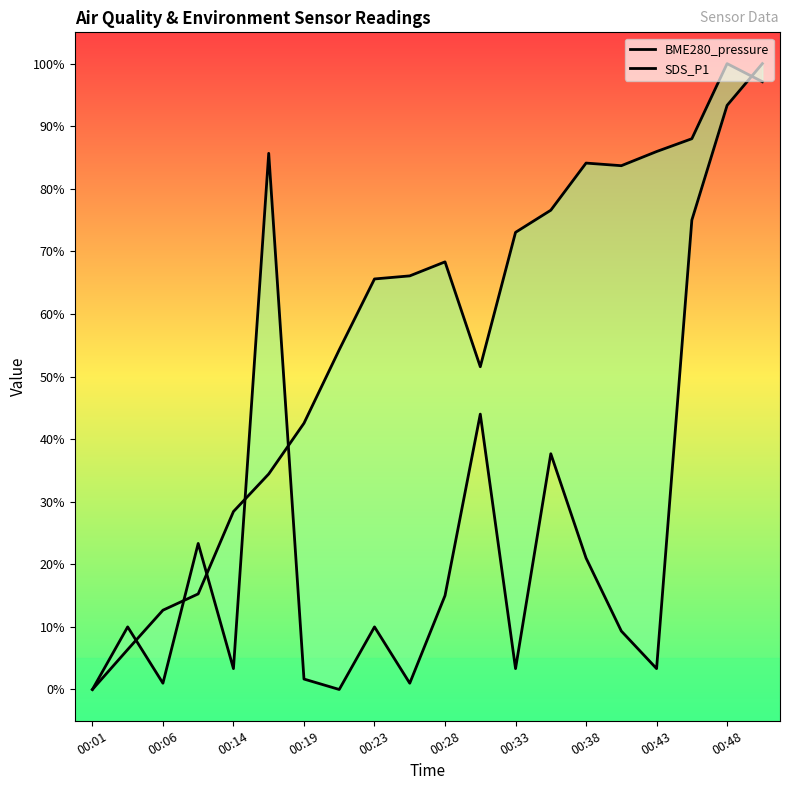

True or false: SDS_P1 has more than 2 interior local peaks.

True